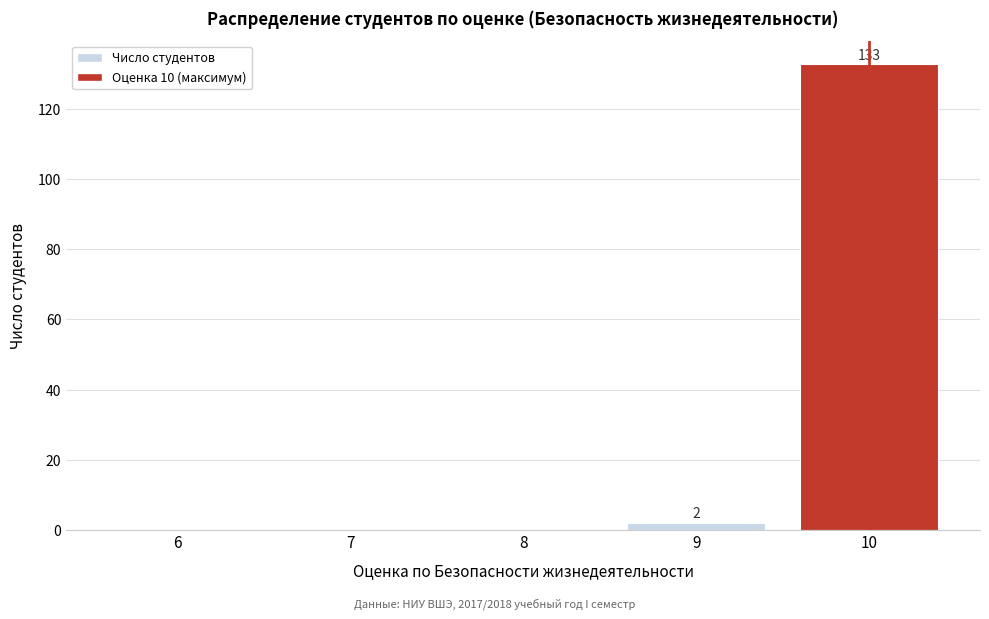

Reading left to right, extract all data points from this chart.

6=0	7=0	8=0	9=2	10=133